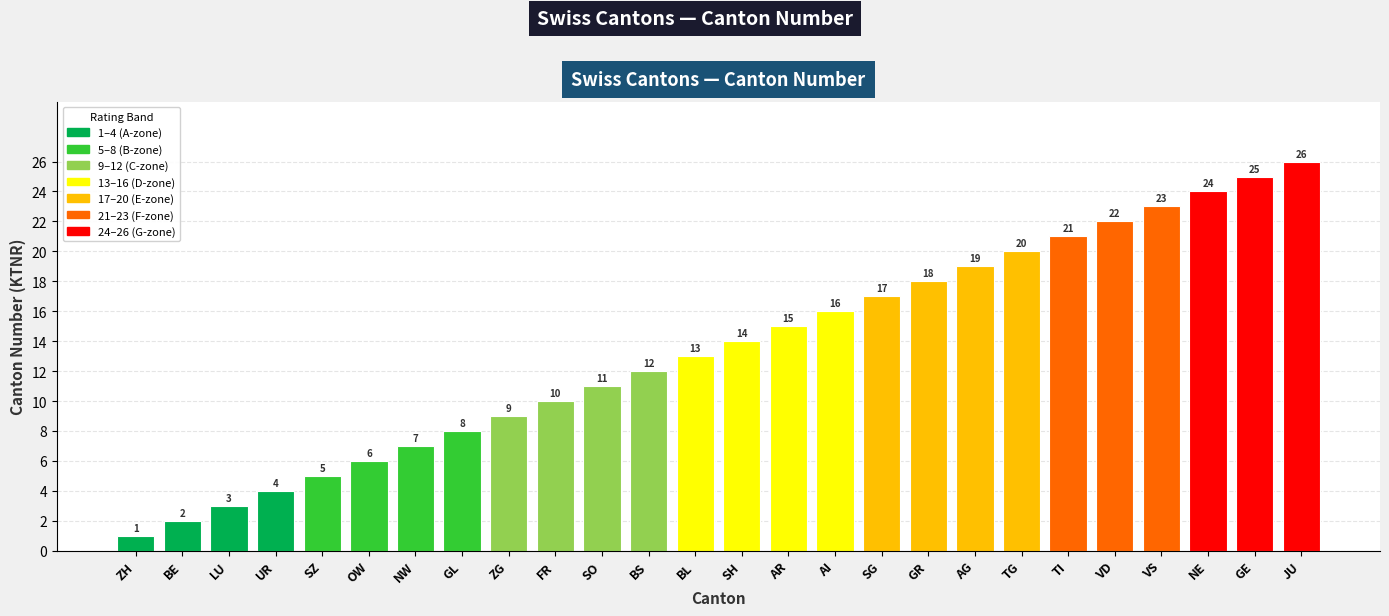

Reading left to right, list all the values displayed in this chart.

1	2	3	4	5	6	7	8	9	10	11	12	13	14	15	16	17	18	19	20	21	22	23	24	25	26